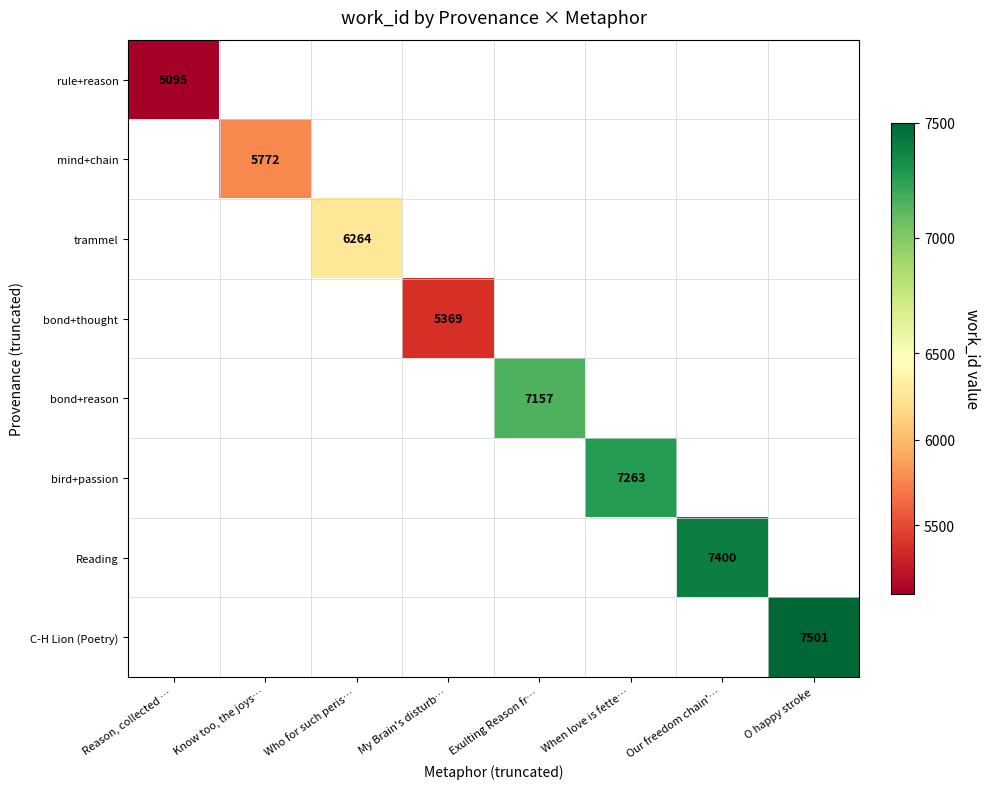

What is the minimum value shown in the chart?

5095.0